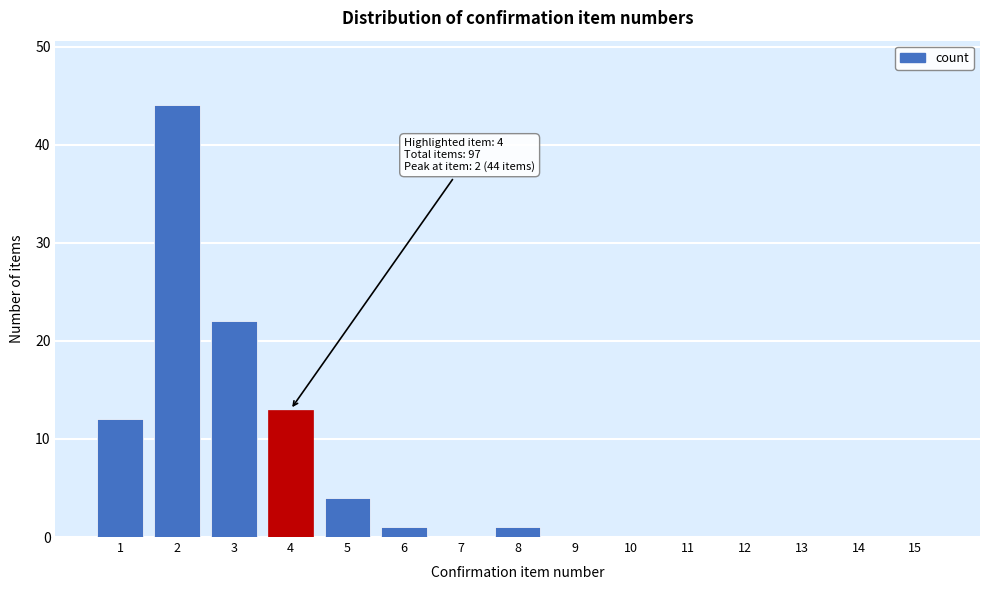

Reading right to left, transcribe all the data shown in this chart.

15=0	14=0	13=0	12=0	11=0	10=0	9=0	8=1	7=0	6=1	5=4	4=13	3=22	2=44	1=12